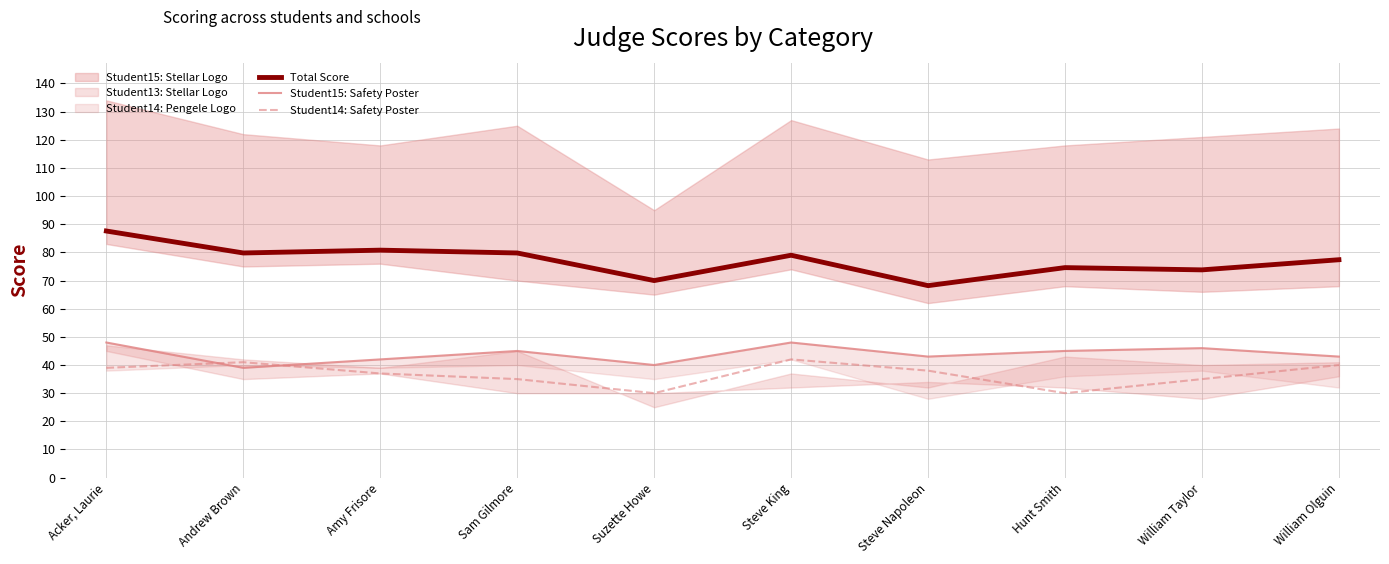

True or false: Student15: Safety Poster and Total Score intersect in this chart.

False